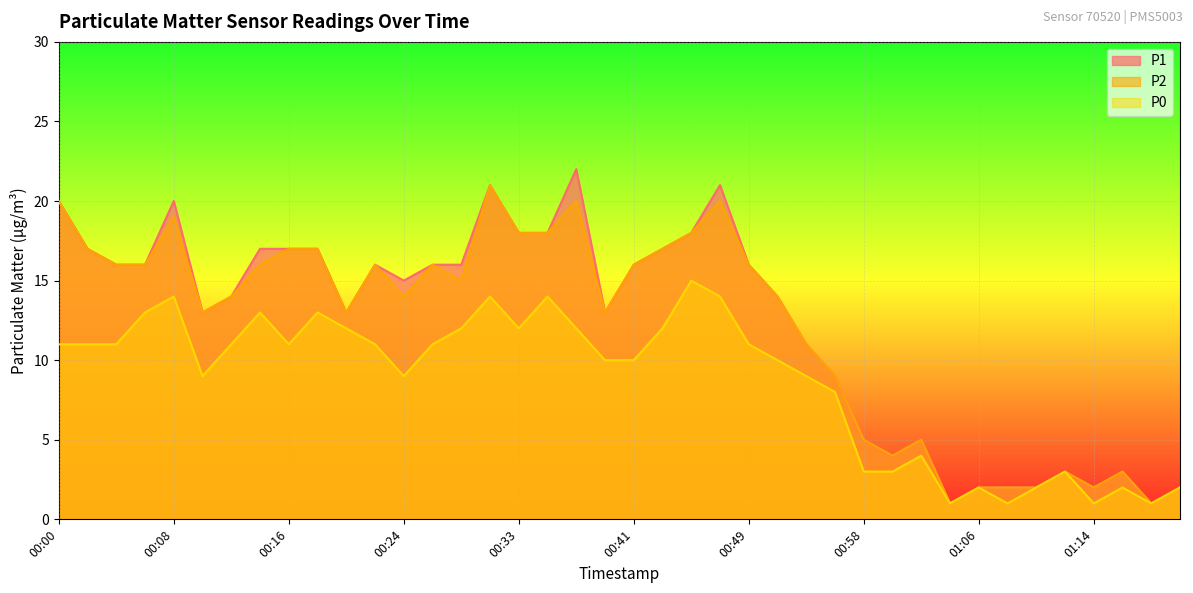

At which label does P2 reach its minimum?

01:04